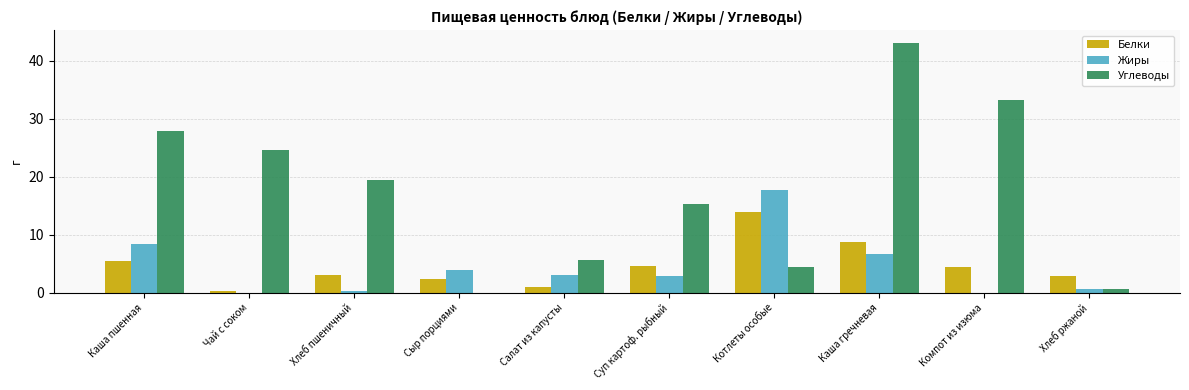

What is the sum of the Углеводы values at Каша гречневая and Компот из изюма?

76.2